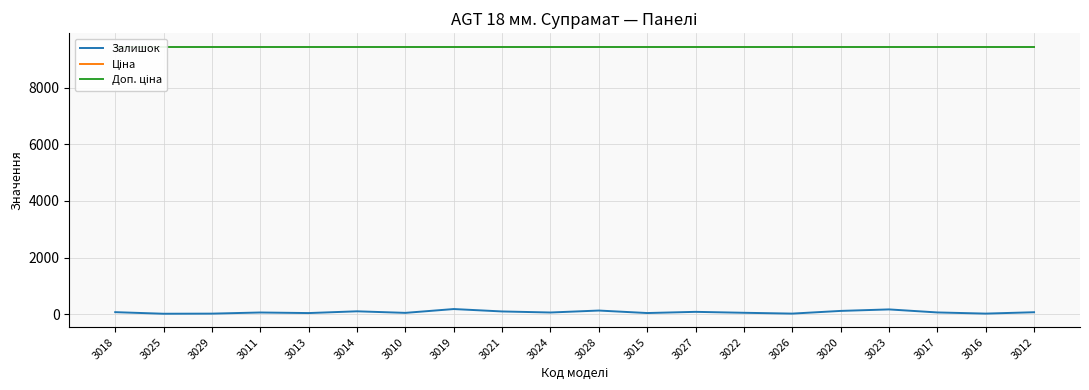

At 3022, list the series in order from largest to smallest.

Ціна, Доп. ціна, Залишок